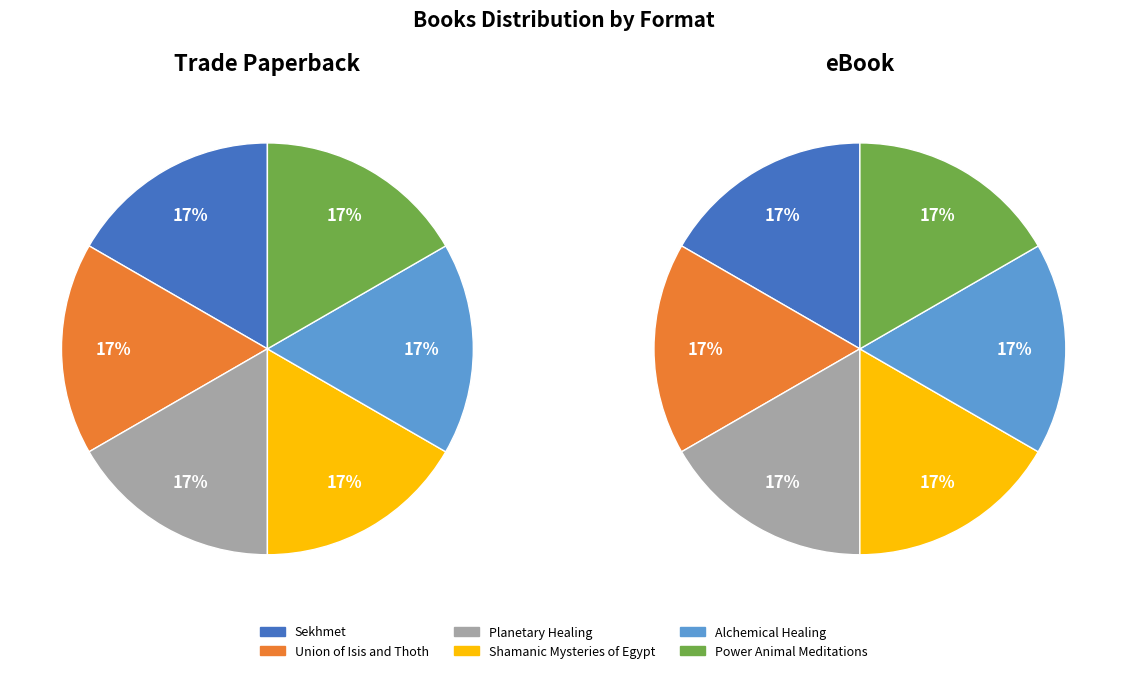

How much of the chart is everything except Power Animal Meditations?

83.3%